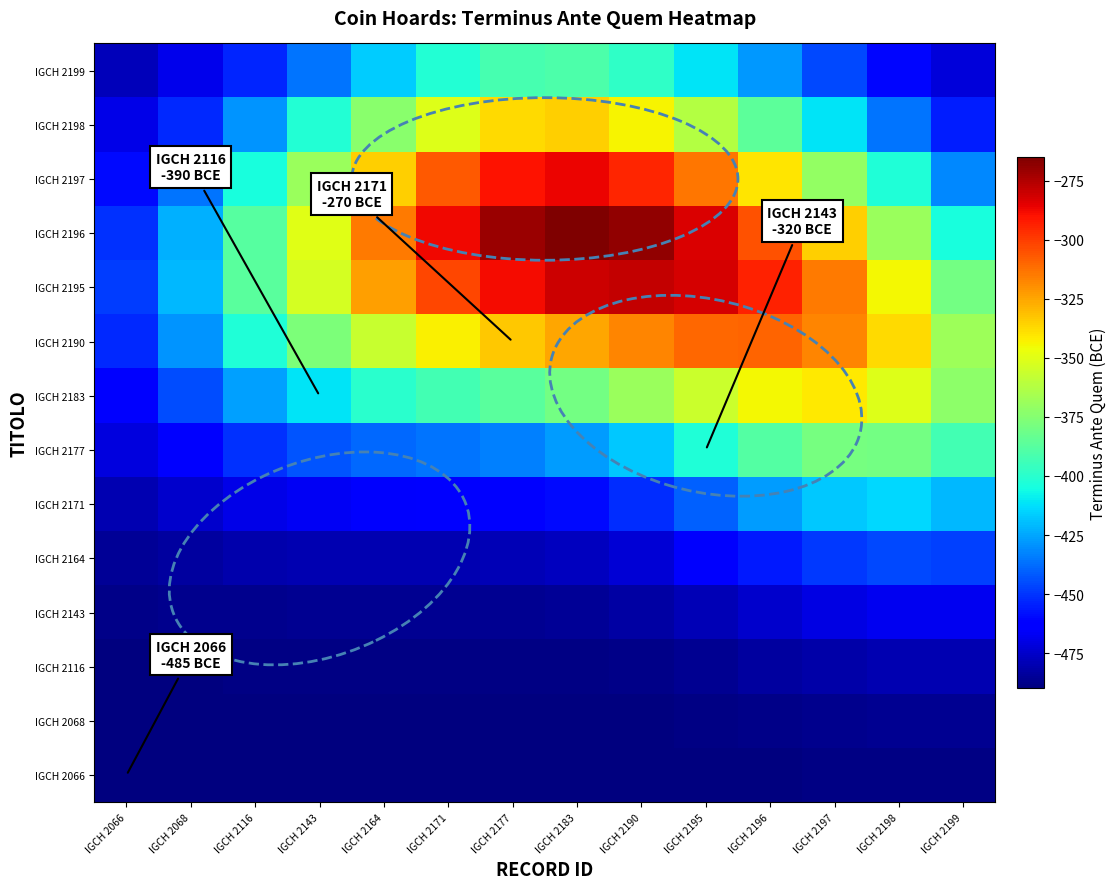

At which category is the sum across all series the highest?

IGCH 2190